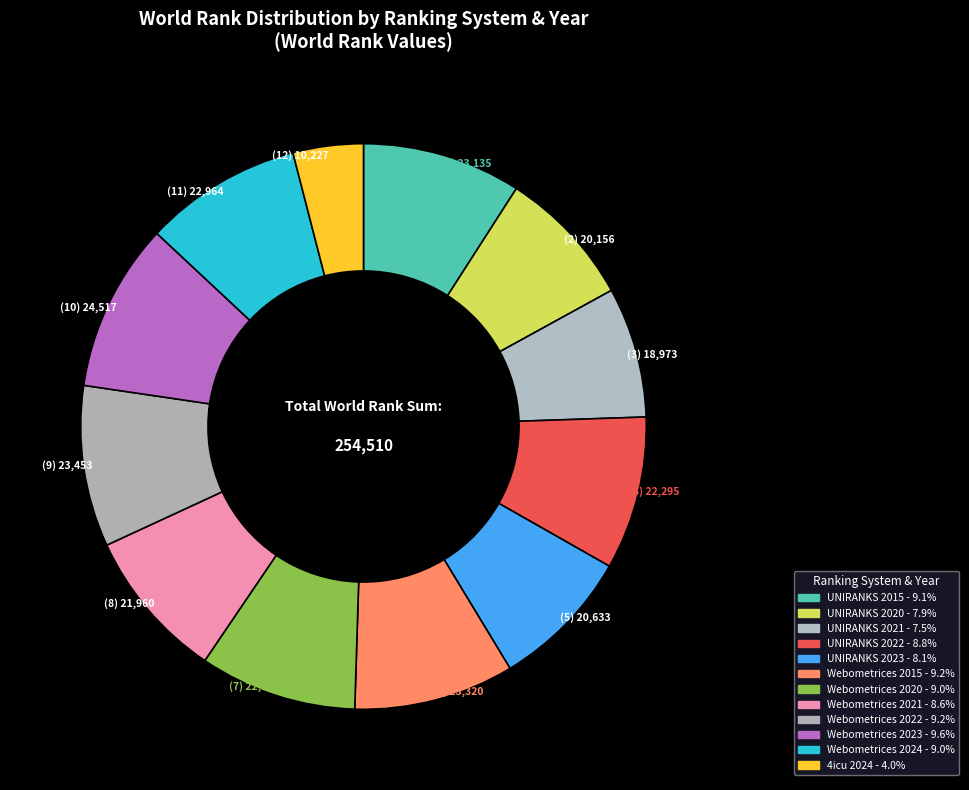

How many slices are in this pie chart?

12